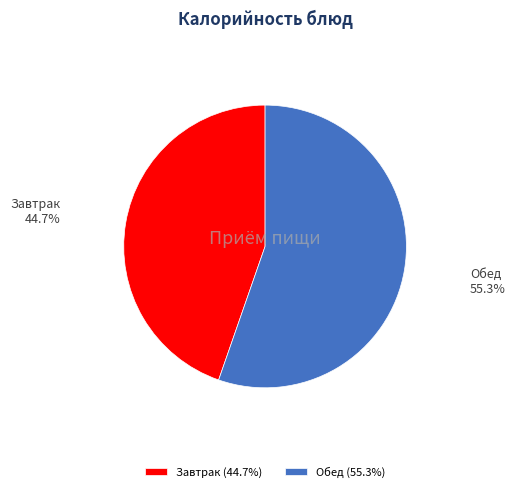

Combined, do Обед and Завтрак account for over 50%?

Yes